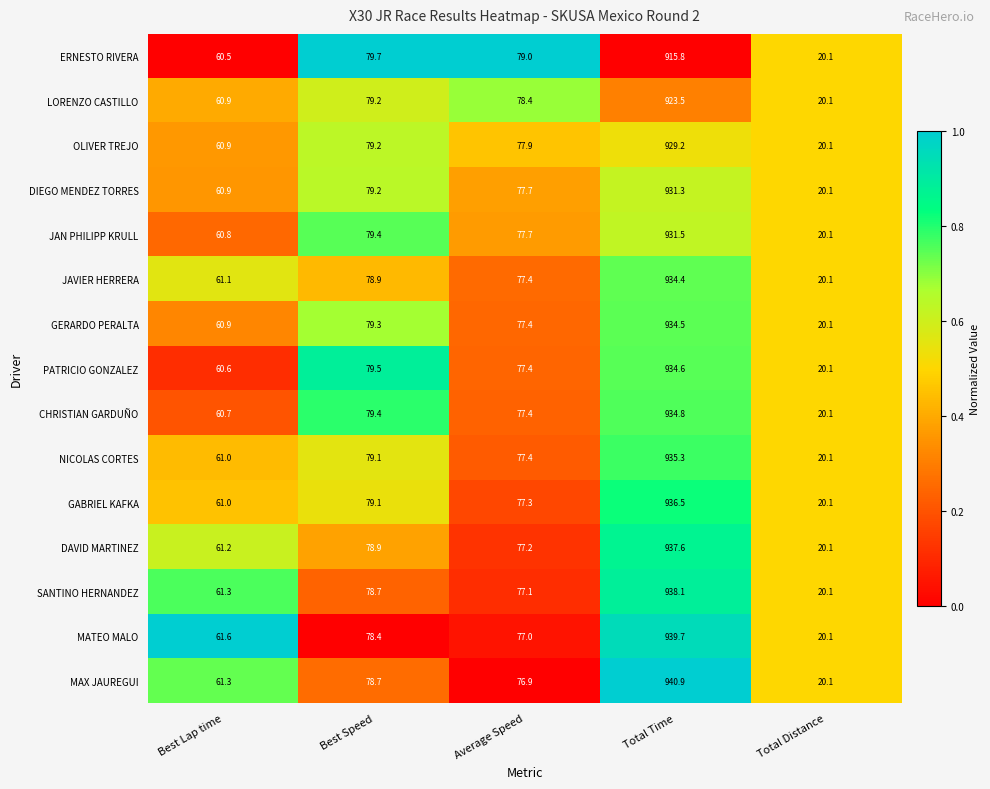

The DAVID MARTINEZ series shows 33.1 at Total Distance. True or false?

False